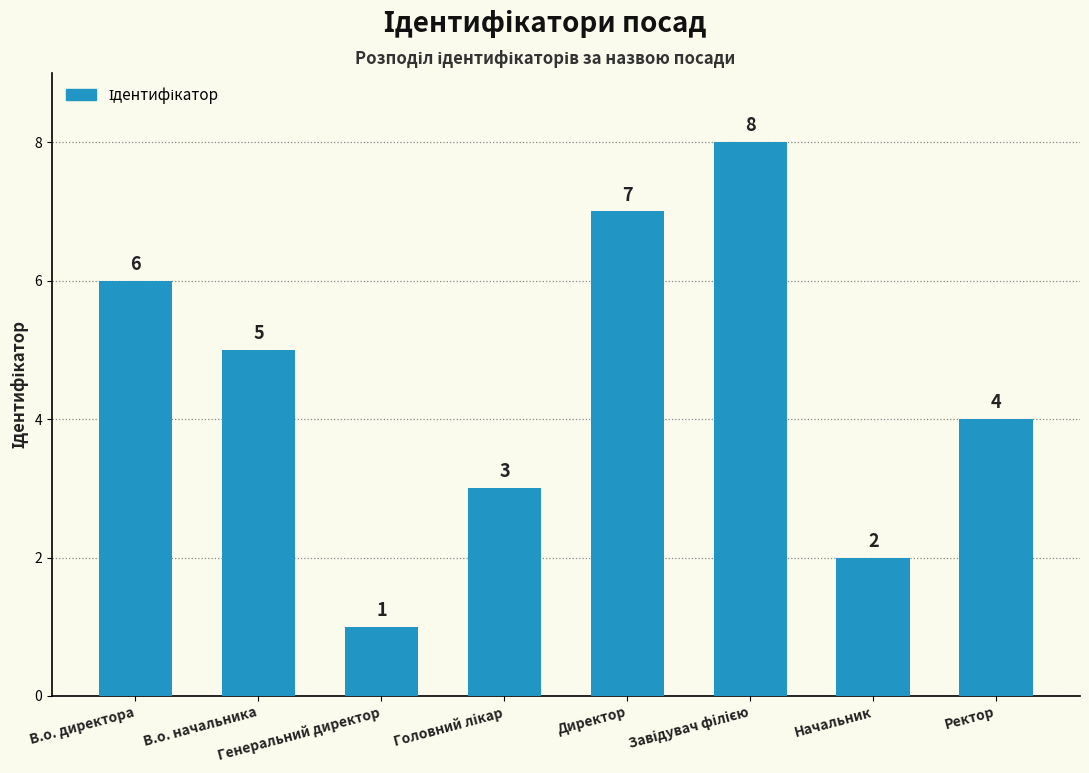

Which category has the lowest value across all series?

Генеральний директор